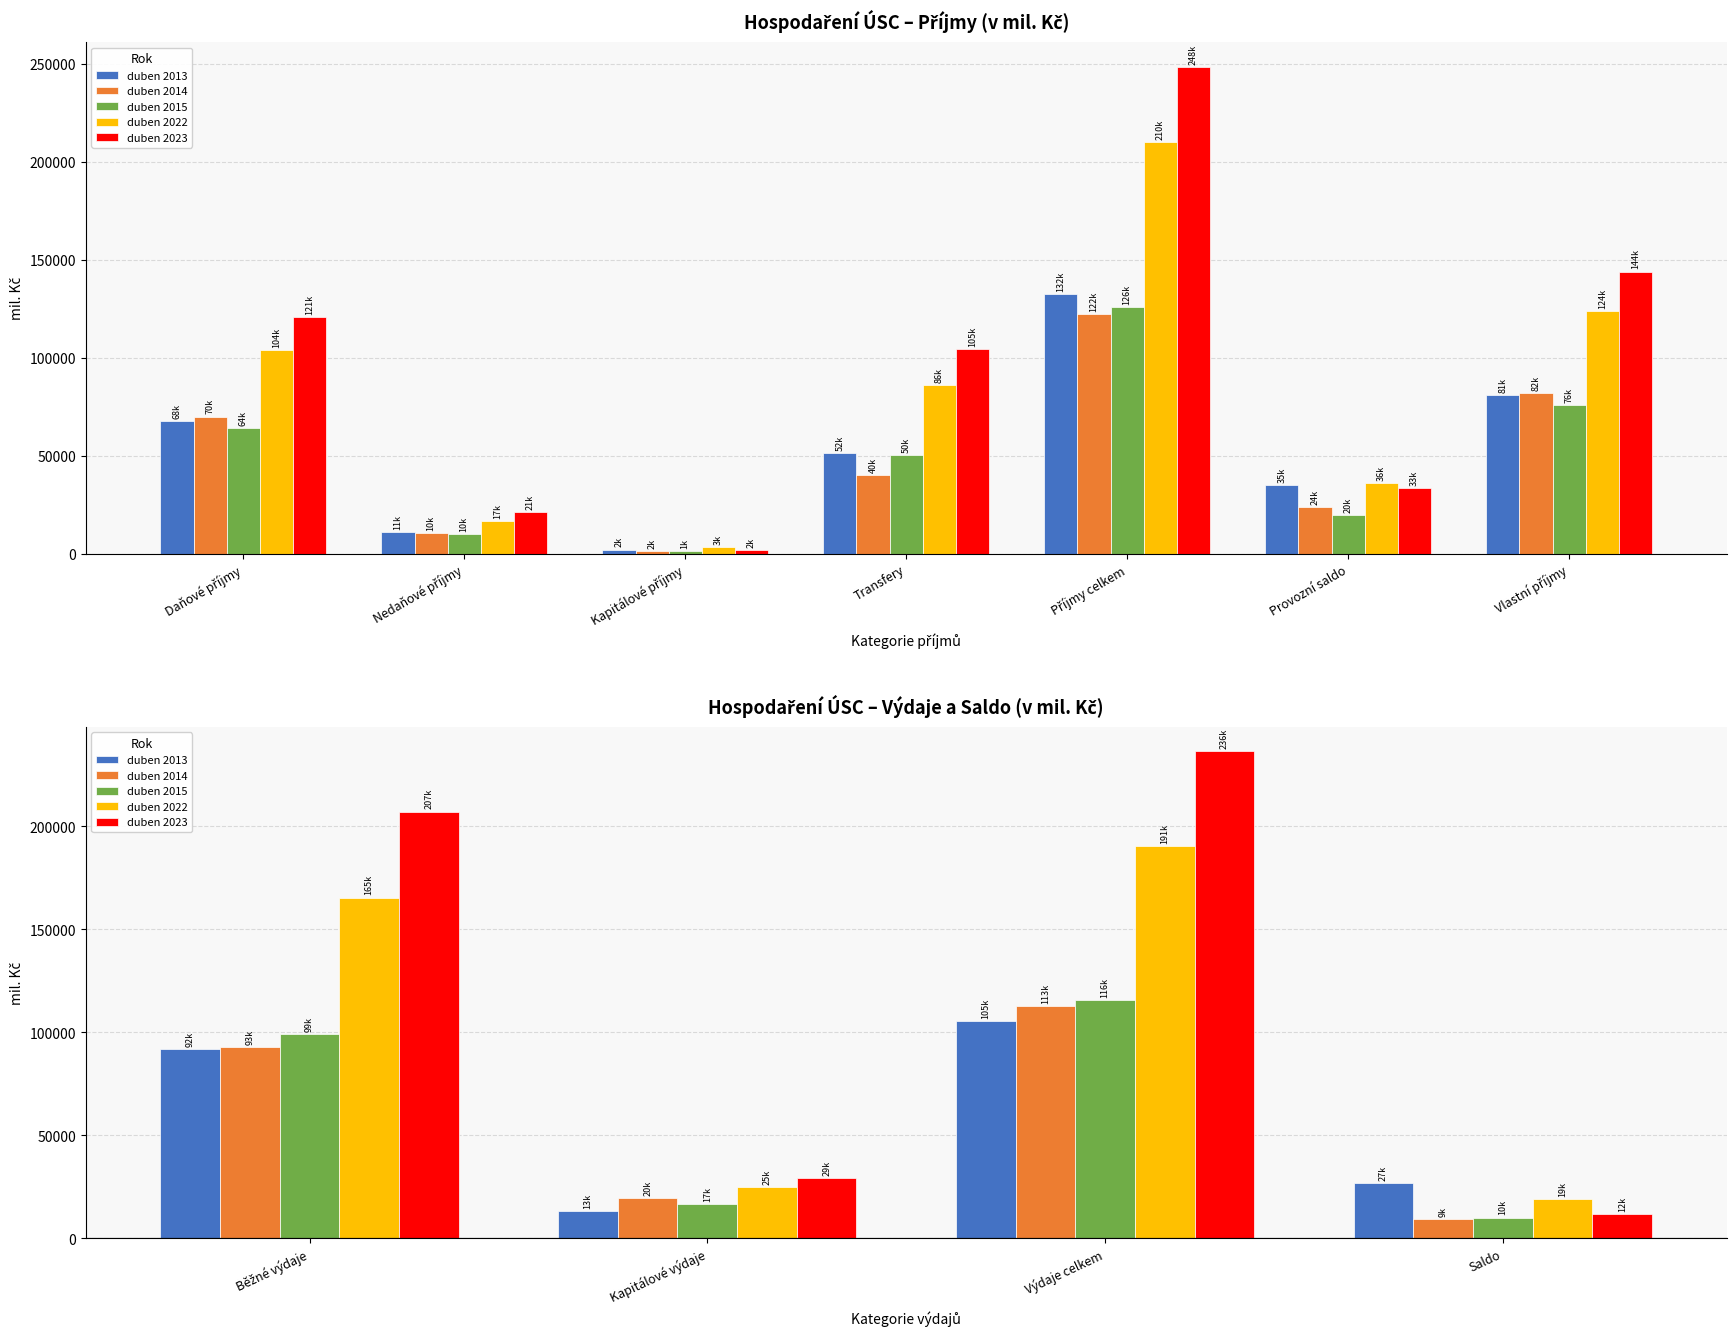

At how many categories does at least one series exceed 215330?

1